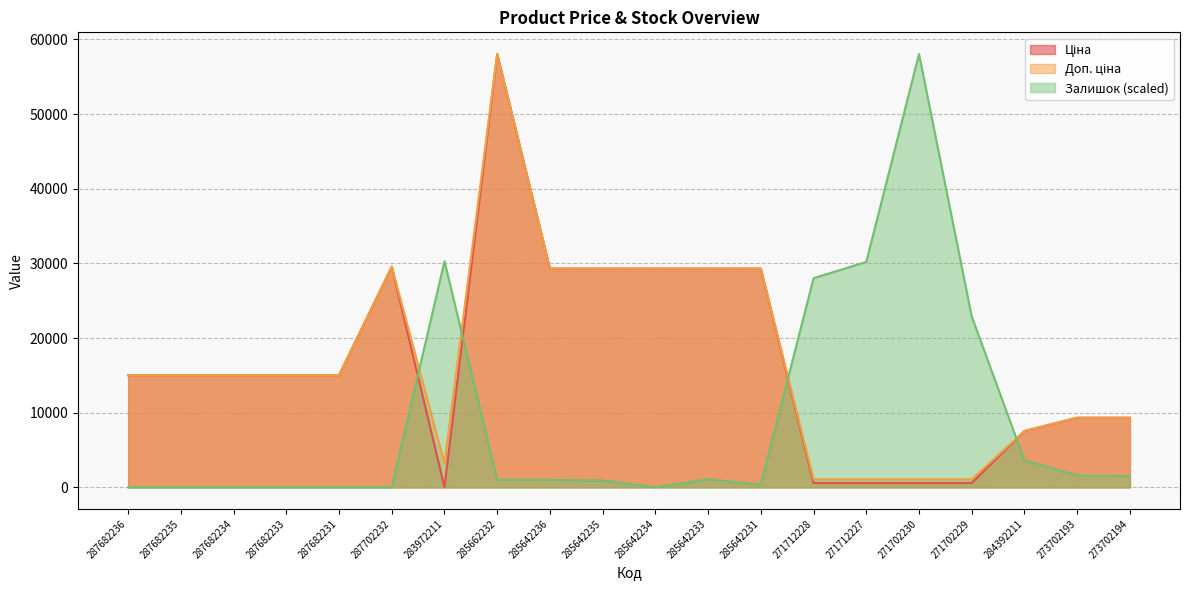

What is the average value of the Ціна series?

16886.1